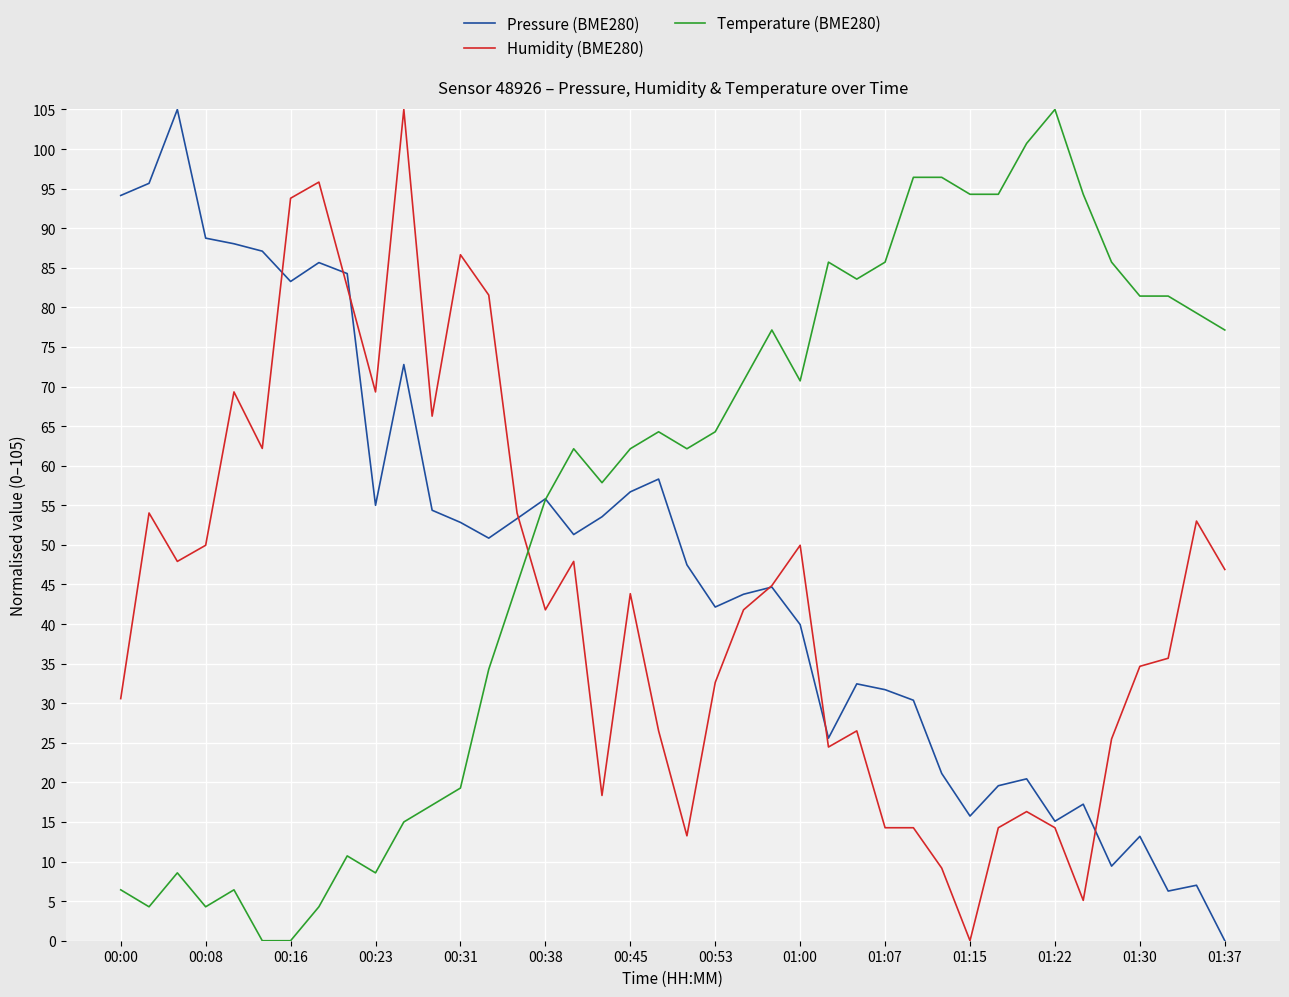

After their last crossing, which series has the higher values: Humidity (BME280) or Pressure (BME280)?

Humidity (BME280)